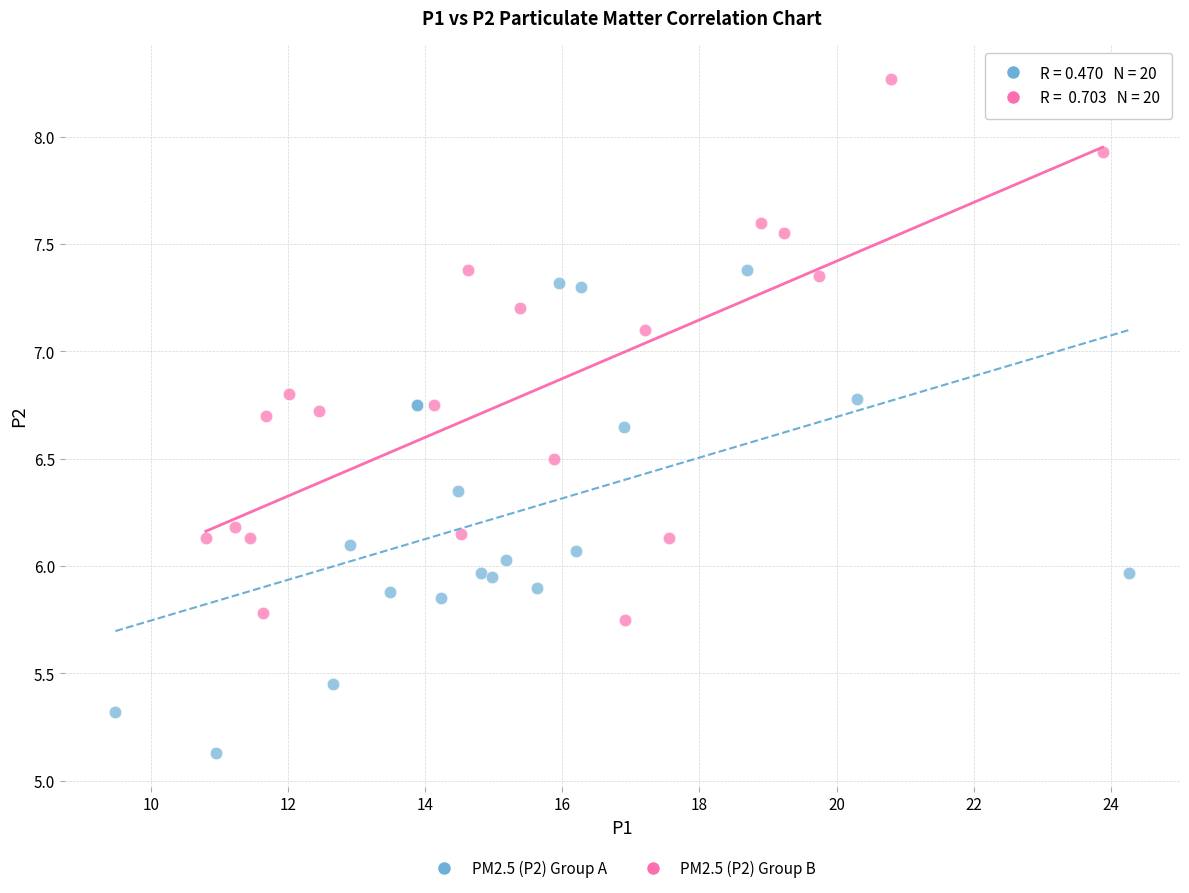

Which series reaches the minimum Y coordinate?

PM2.5 (P2) Group A